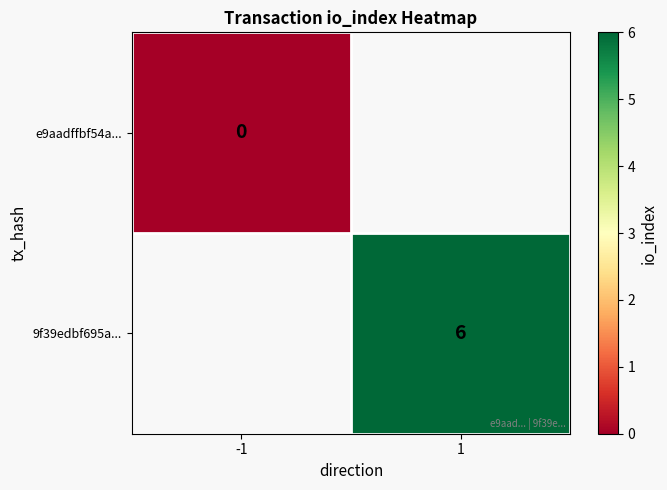

How many series are shown in this chart?

2